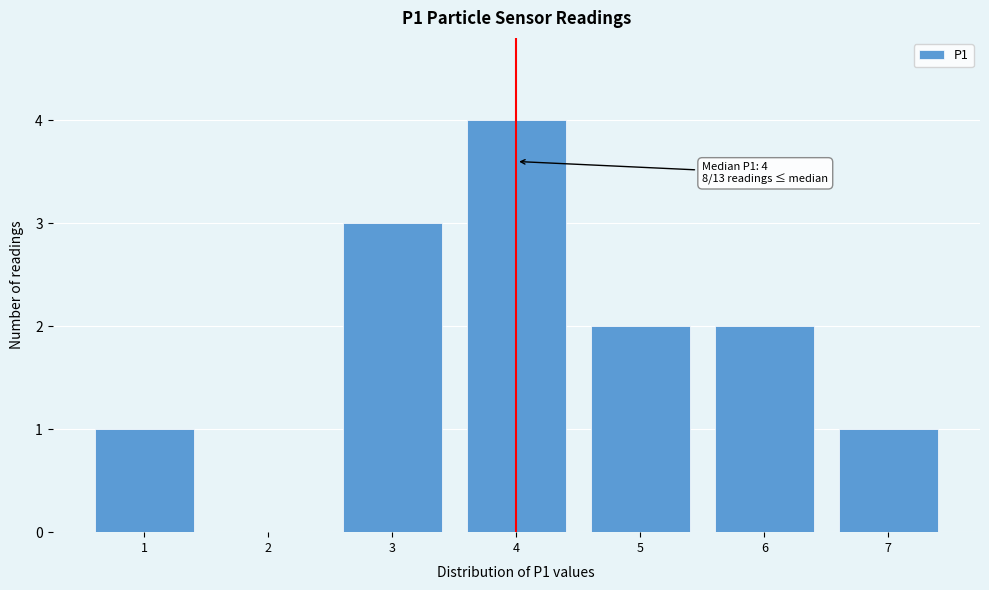

Over which range of the x-axis is the bar tallest?

3.5 to 4.5